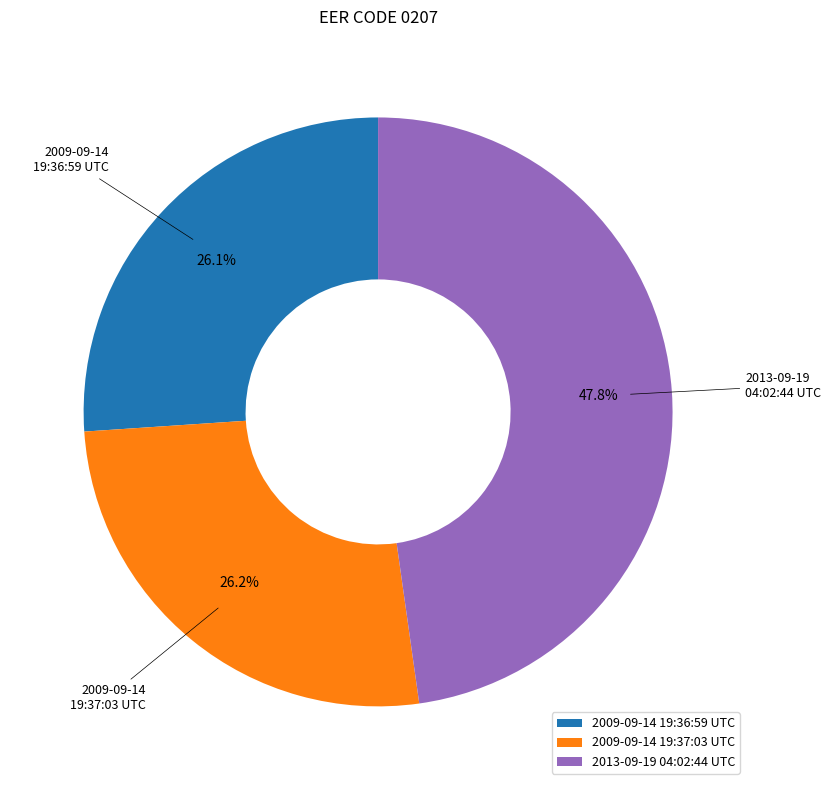

Approximately how many times larger is the value at 2009-09-14 19:36:59 UTC compared to 2009-09-14 19:37:03 UTC?

1.0